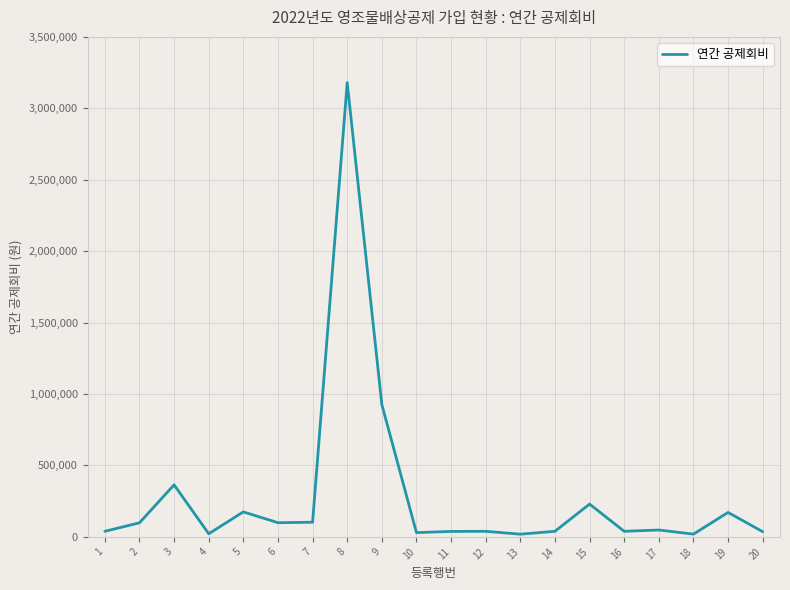

What is the difference between the maximum and minimum values?

3161100